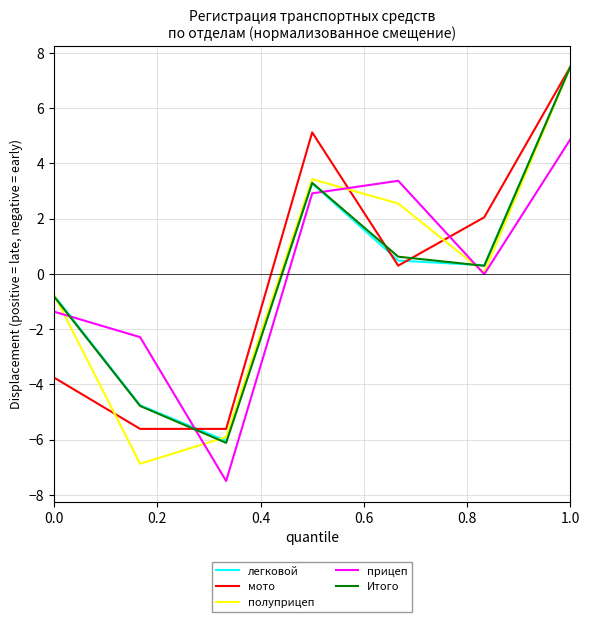

Which series ends up on top after the final intersection of мото and прицеп?

мото